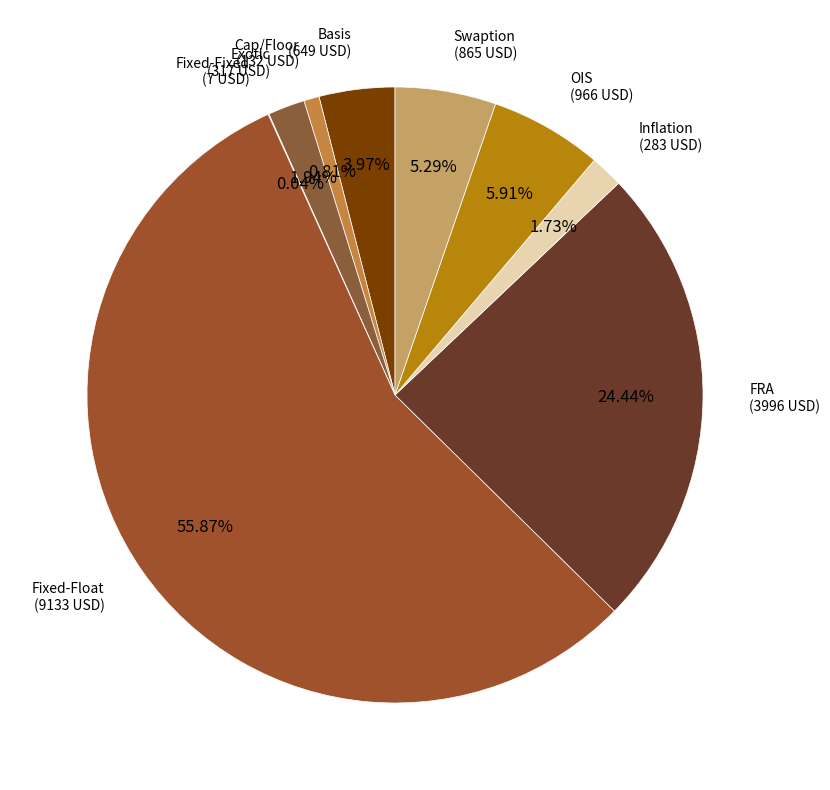

Count the number of slices in the pie.

9